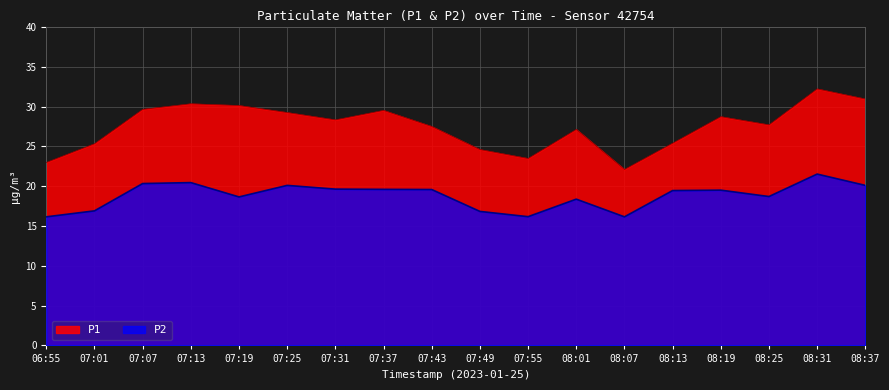

What is the difference between the highest and lowest values at 06:55?

6.8